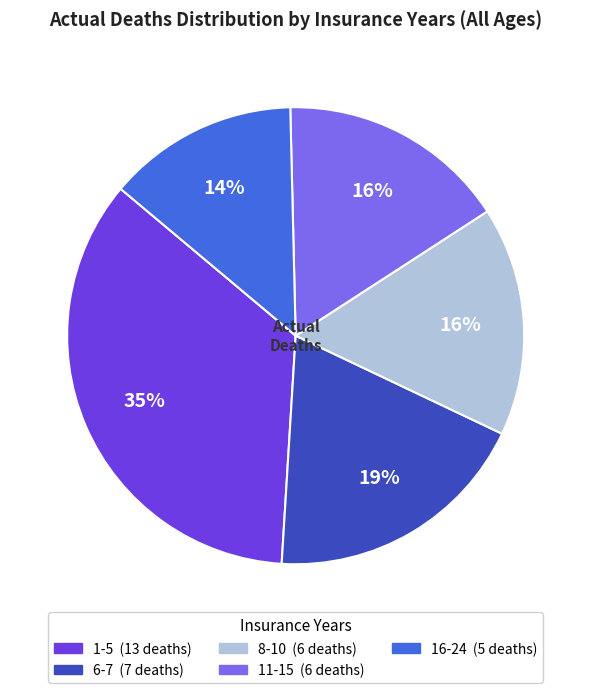

Is there any slice that represents more than half of the pie?

No